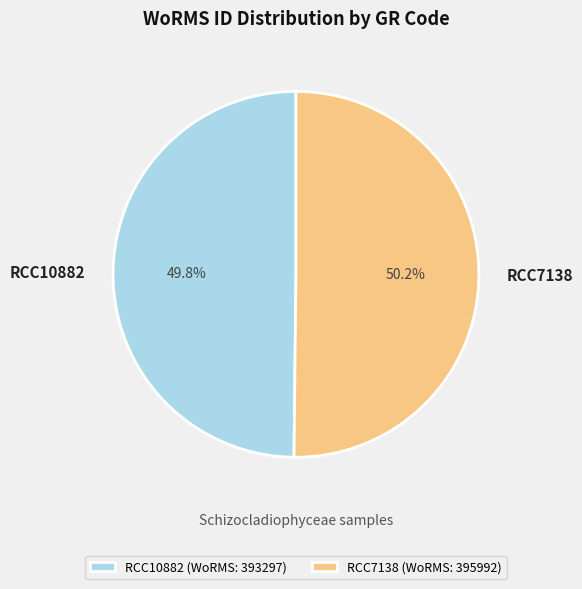

Is the sum of RCC10882 and RCC7138 greater than half?

Yes